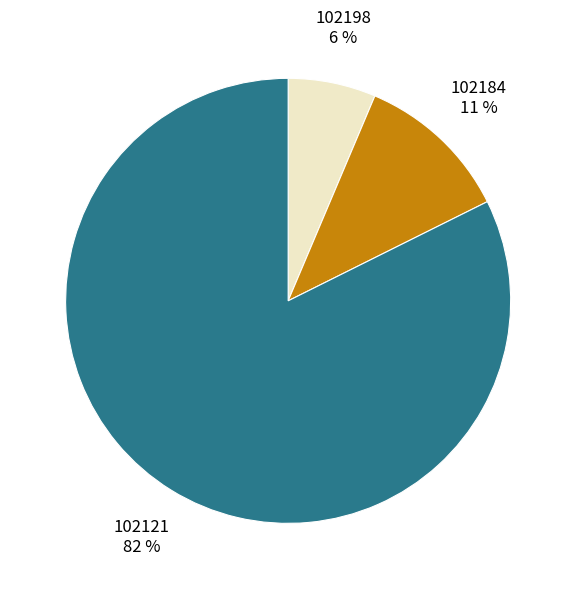

To the nearest percent, what is the combined percentage of 102121 and 102184?

94%